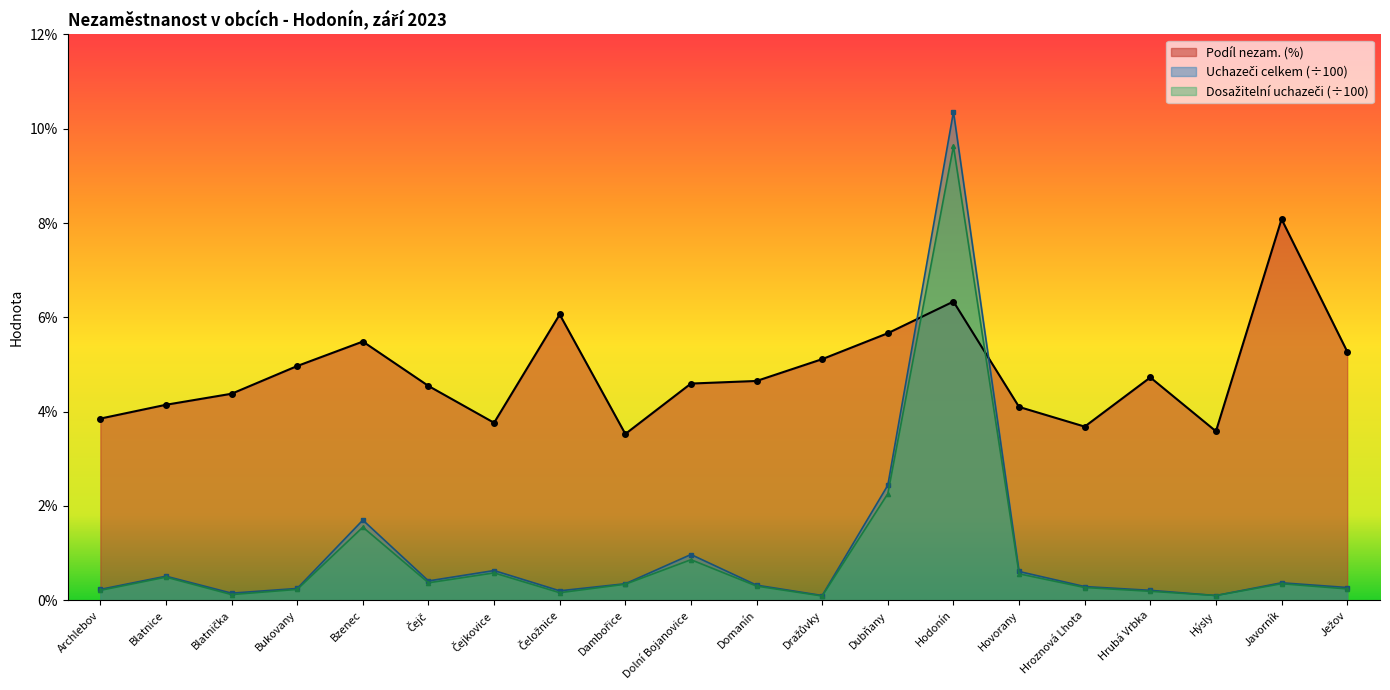

Between Blatnička and Bukovany, which is larger?

Bukovany